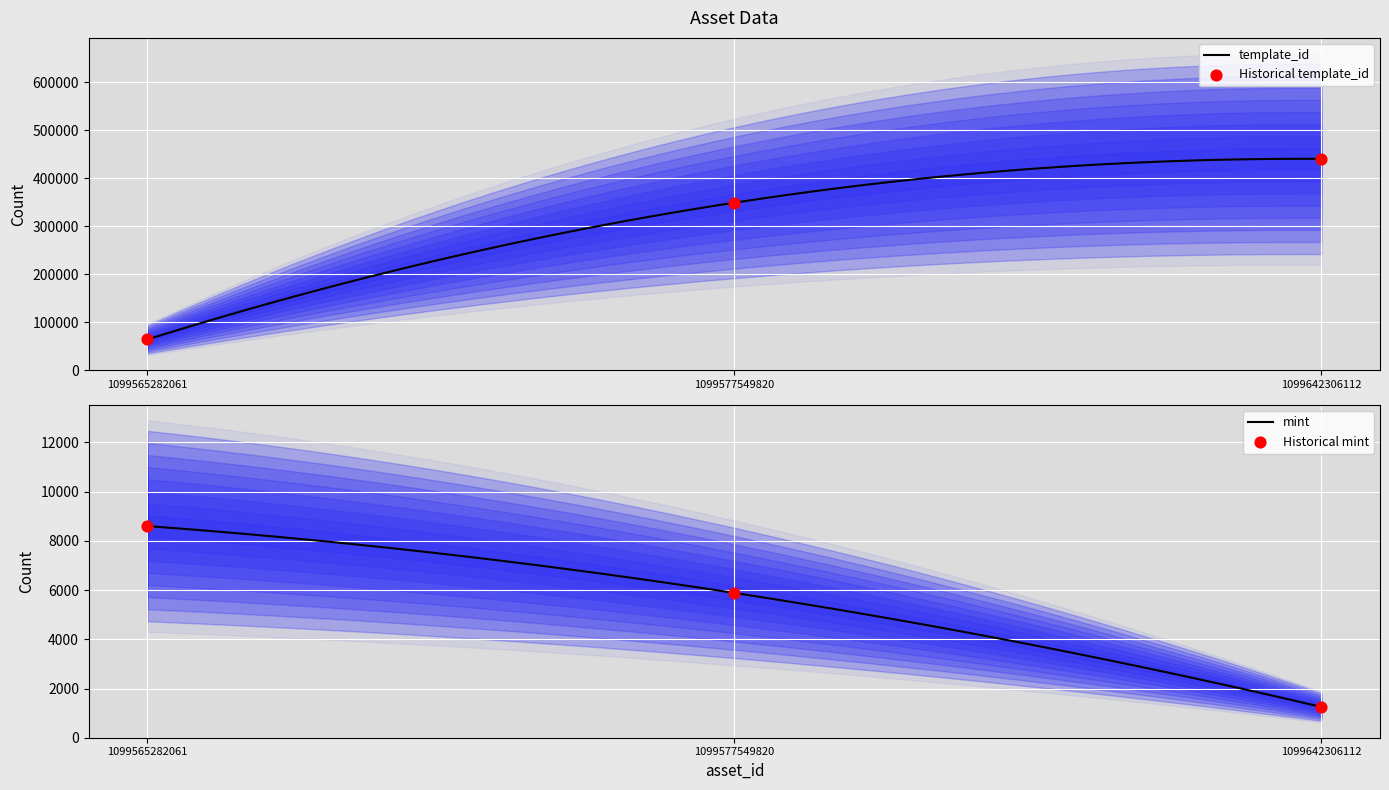

What are all the series names shown in the legend?

template_id, mint